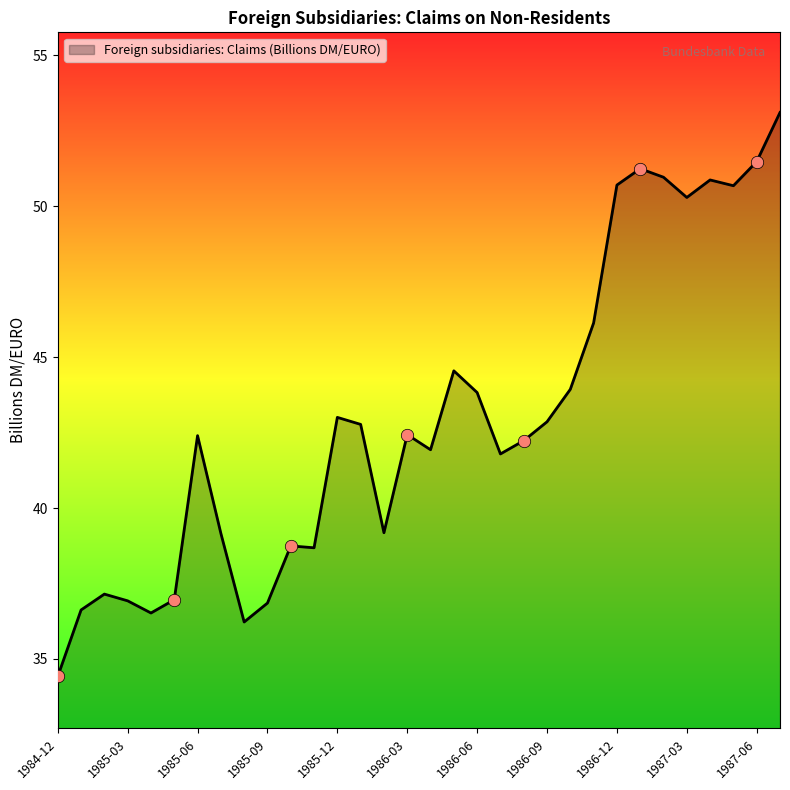

What is the greatest value displayed?

53.1